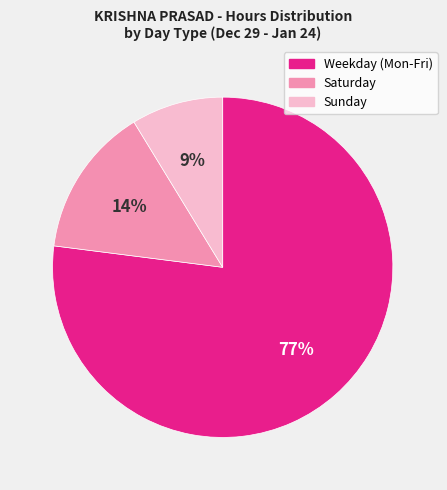

To the nearest percent, what is the difference between the largest and smallest slice percentages?

68%